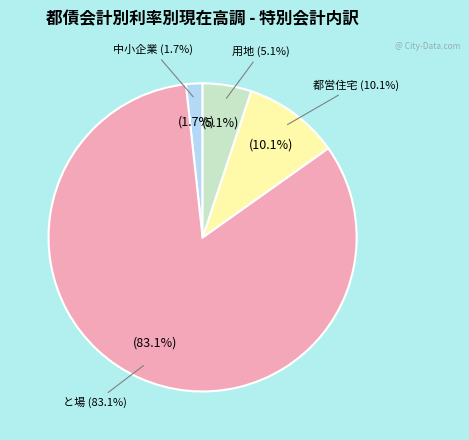

The と場 slice represents 77% of the pie. True or false?

False